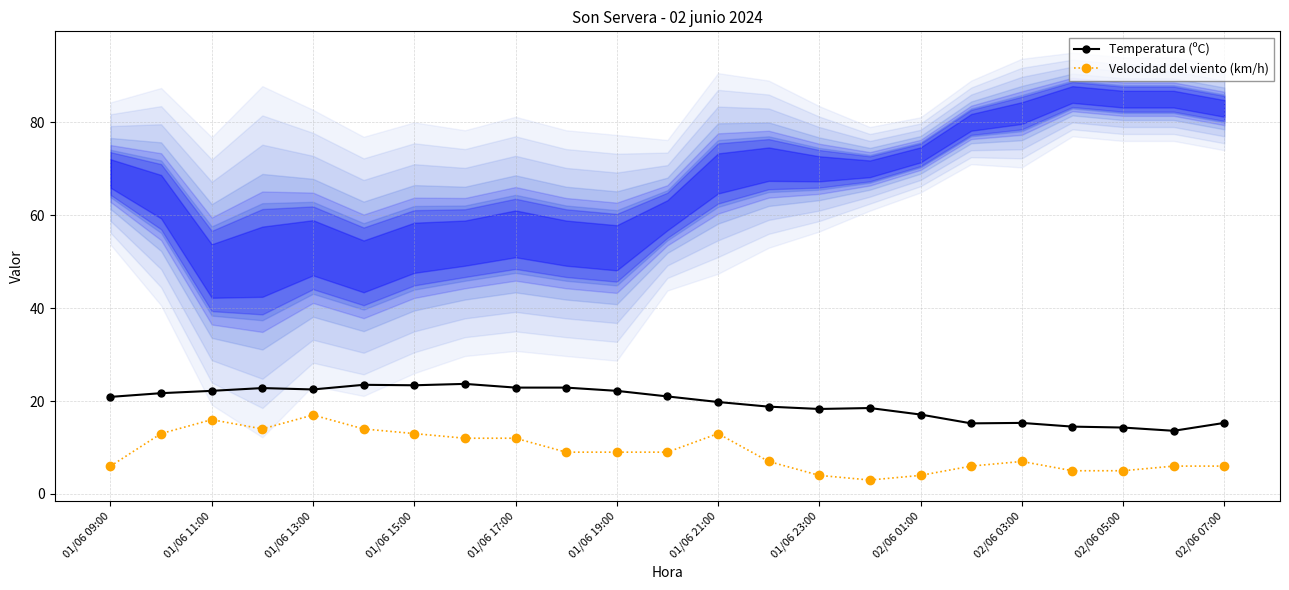

True or false: Velocidad del viento (km/h) and Temperatura (ºC) cross at least once.

False